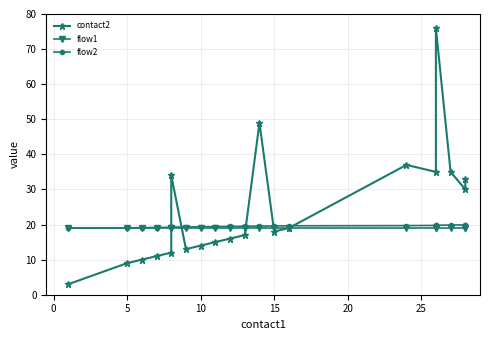

What is the lowest value of the flow2 series?

19.0